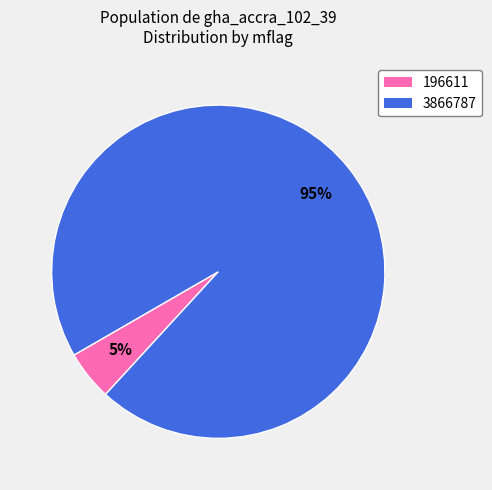

The 196611 slice represents 5% of the pie. True or false?

True